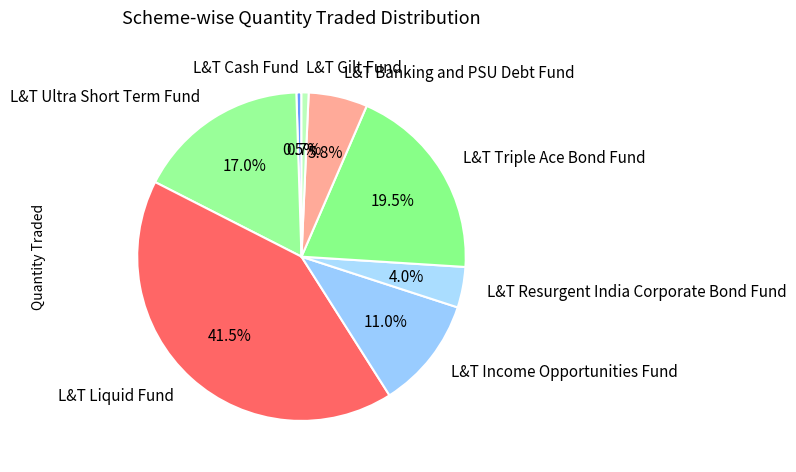

What is the total percentage of L&T Liquid Fund and L&T Income Opportunities Fund?

52.5%